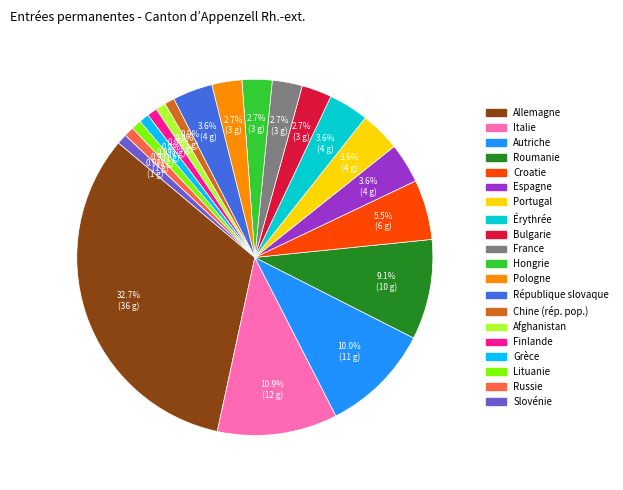

True or false: Hongrie accounts for 3% of the total.

True